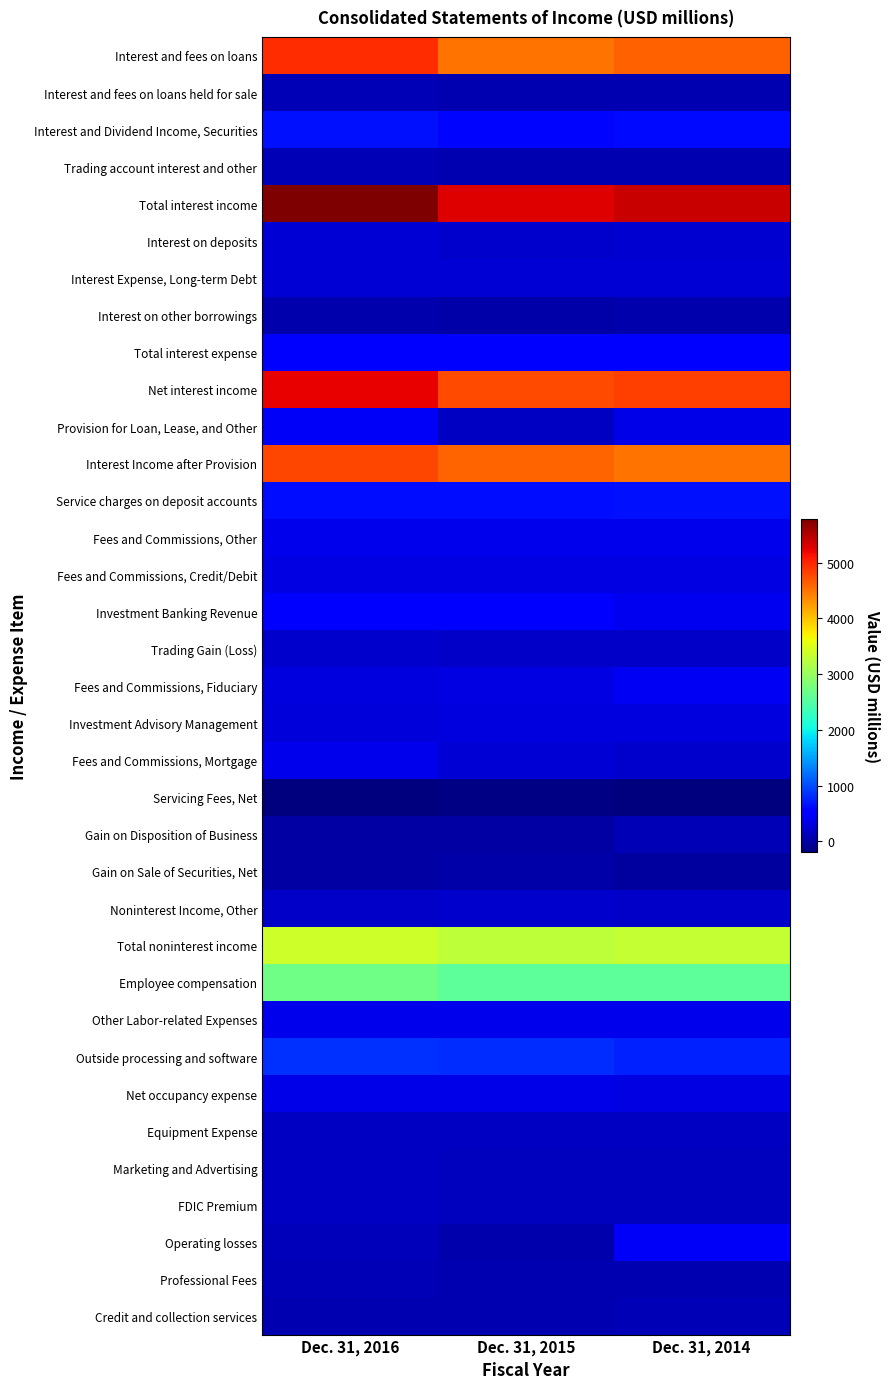

Between Dec. 31, 2016 and Dec. 31, 2014, which series saw the biggest shift?

Total interest income